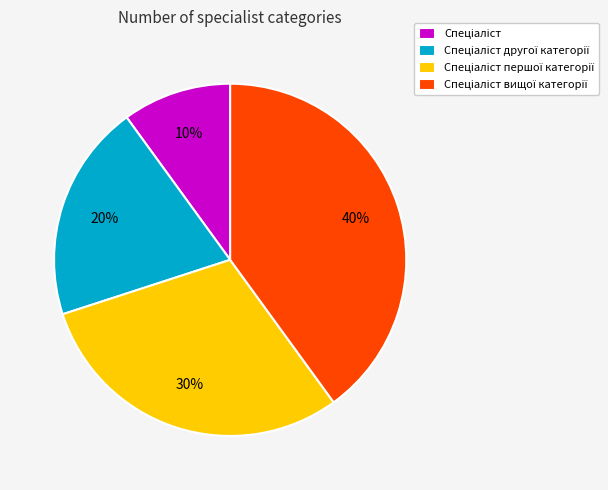

Is there a majority slice in this chart?

No